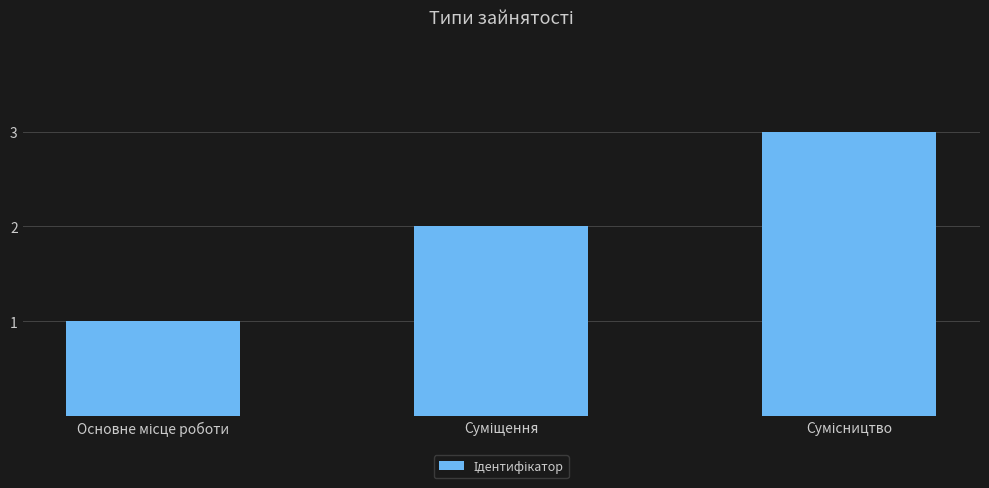

Count the number of data series in this chart.

1